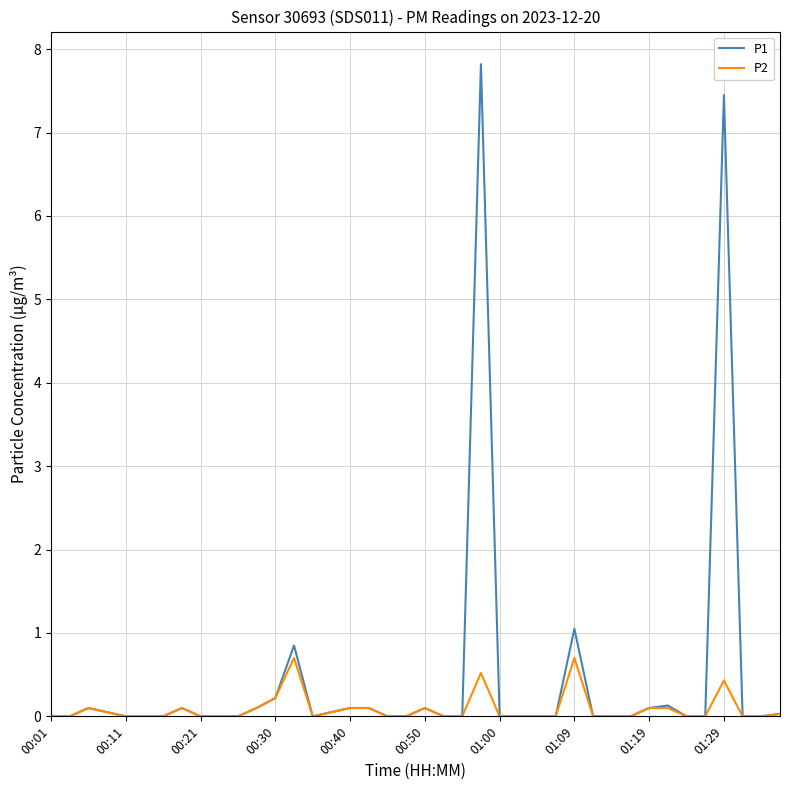

Which series has the largest total across all categories?

P1